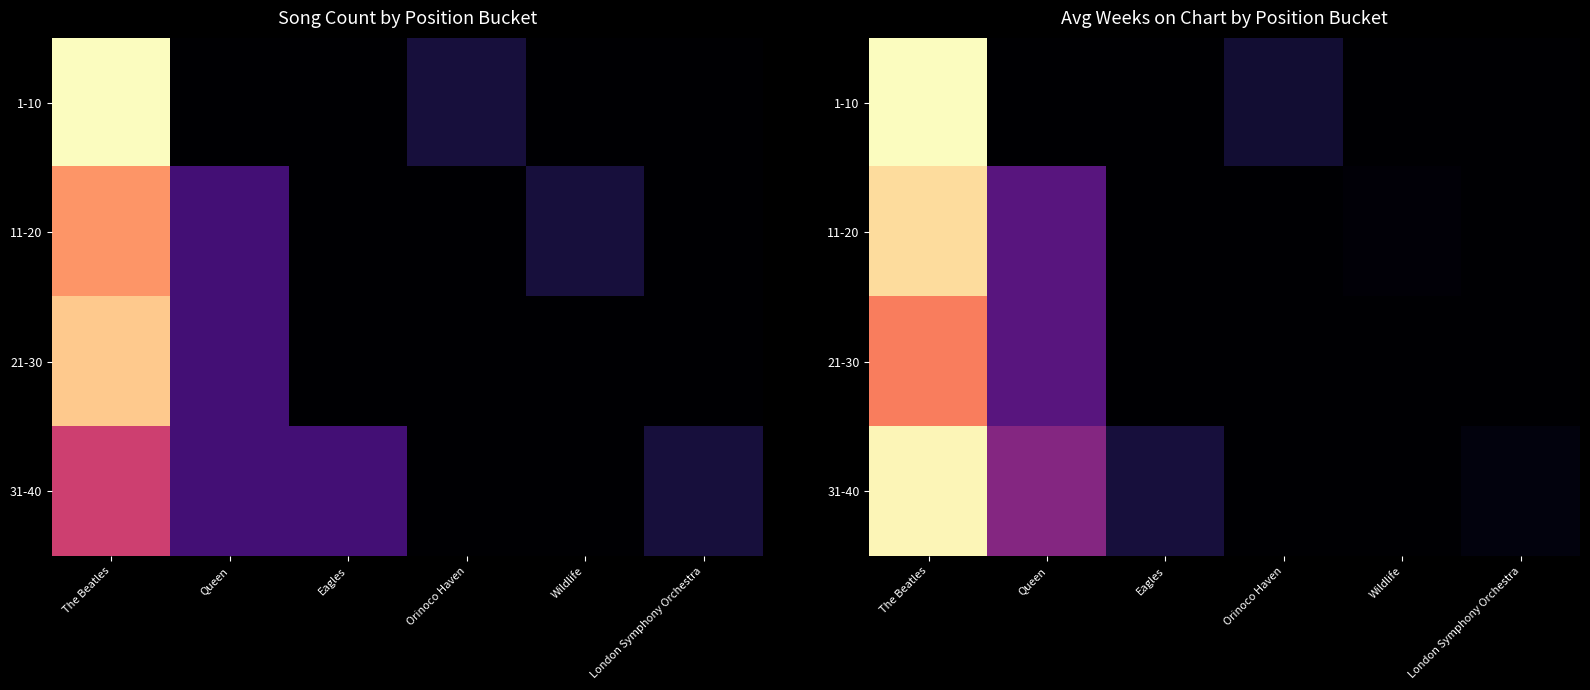

Rank the series at Queen from lowest to highest value.

1-10, 11-20, 21-30, 31-40